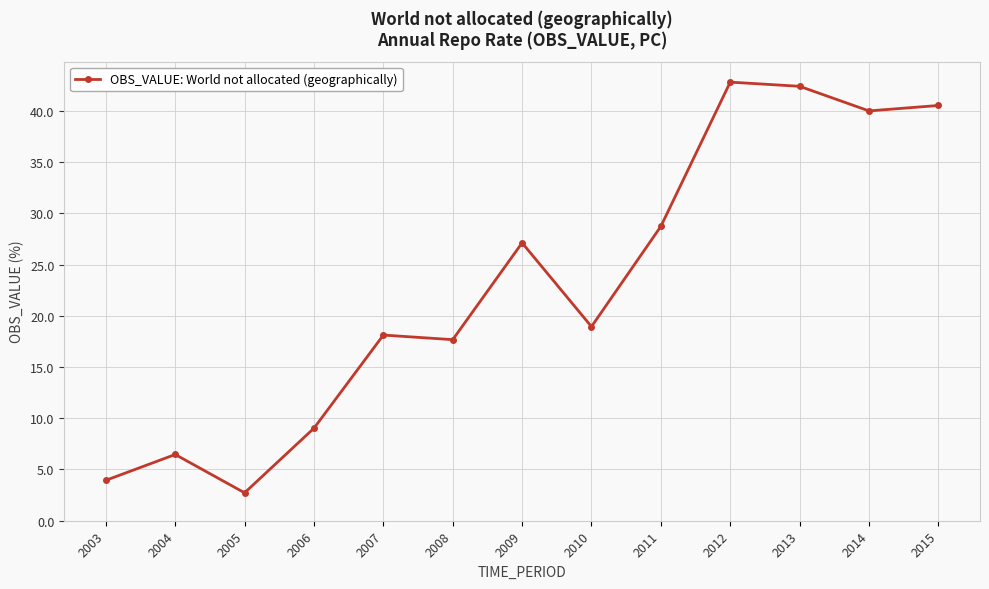

At which category does the data reach its first local peak?

2004